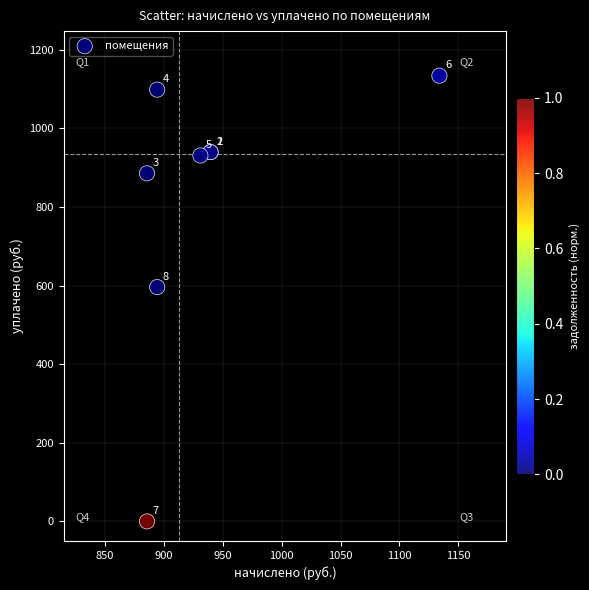

What Y value in the scatter plot is closest to 567?

596.2